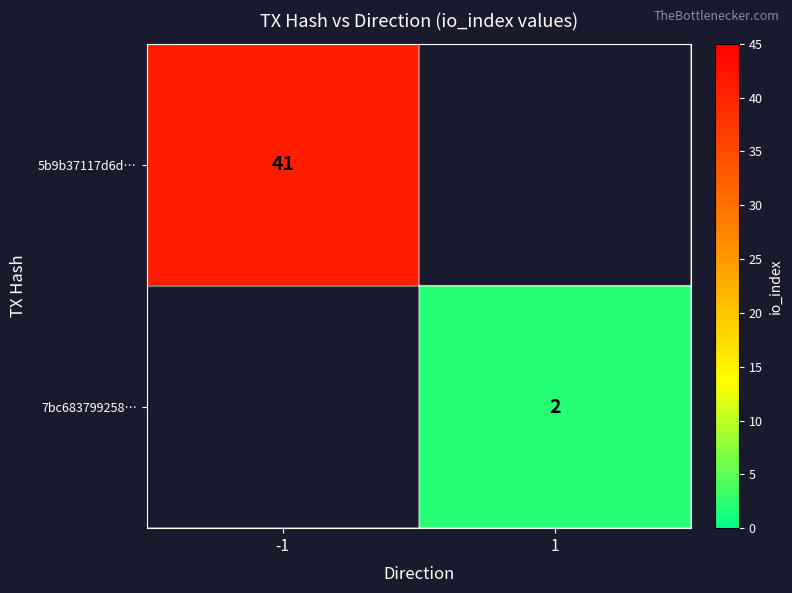

True or false: 5b9b37117d6d… has a value of 41 at -1.

True